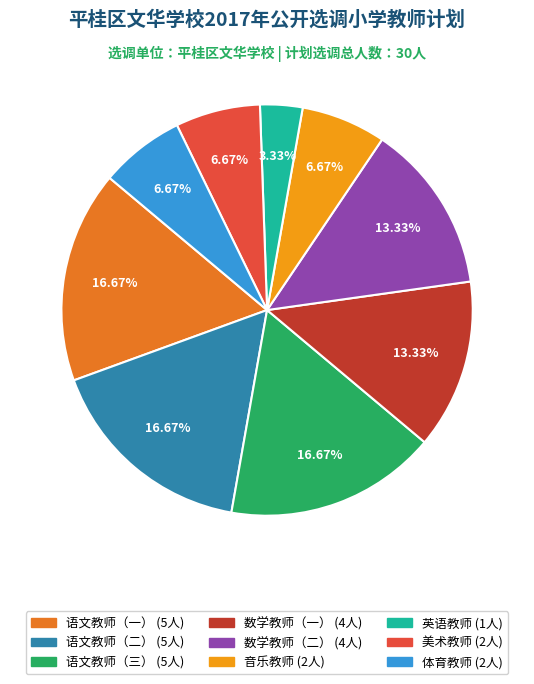

Which has a higher value, 美术教师 or 语文教师（三）?

语文教师（三）